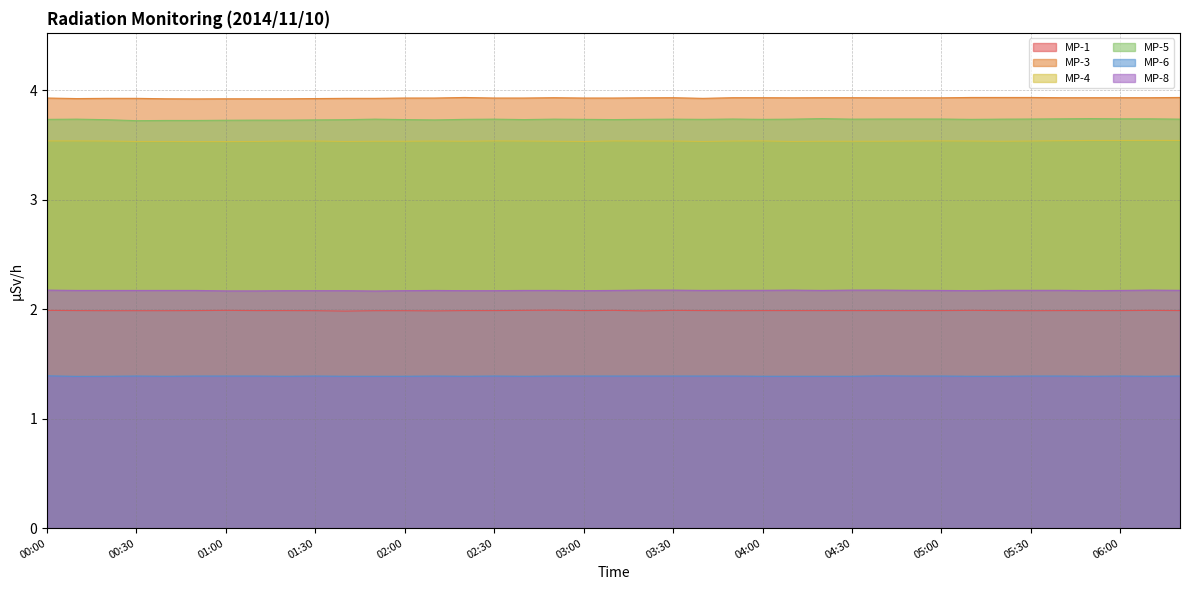

In MP-4, how many points are lower than both neighbors (excluding endpoints)?

6